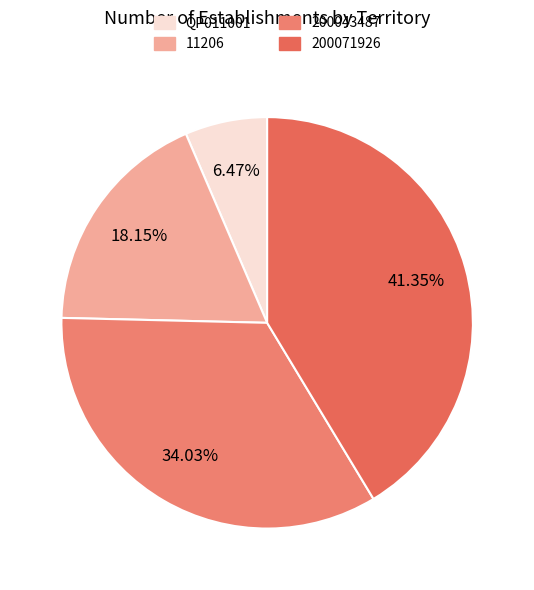

Does 200043487 represent more than half of the total?

No